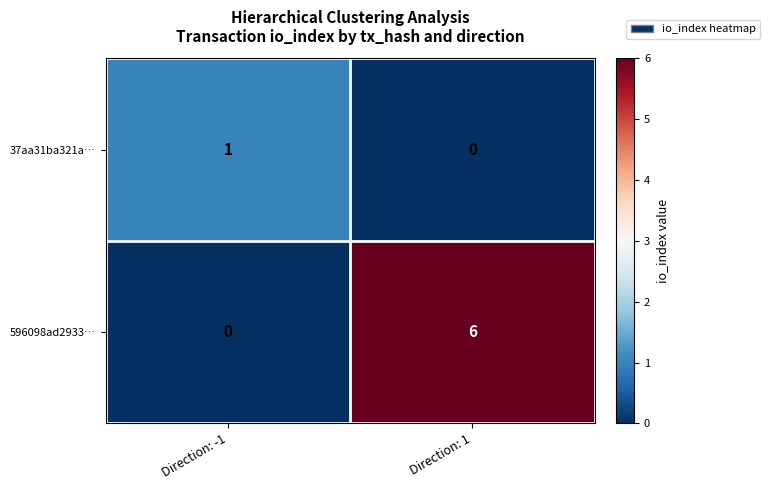

Reading right to left, list all the values displayed in this chart.

37aa31ba321a…: 0	1
596098ad2933…: 6	0